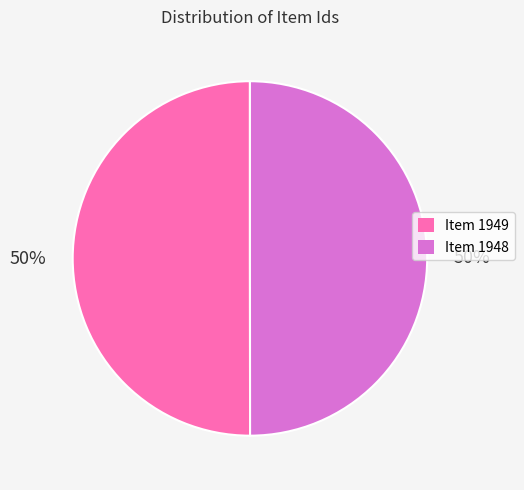

The Item 1949 slice represents 50% of the pie. True or false?

True